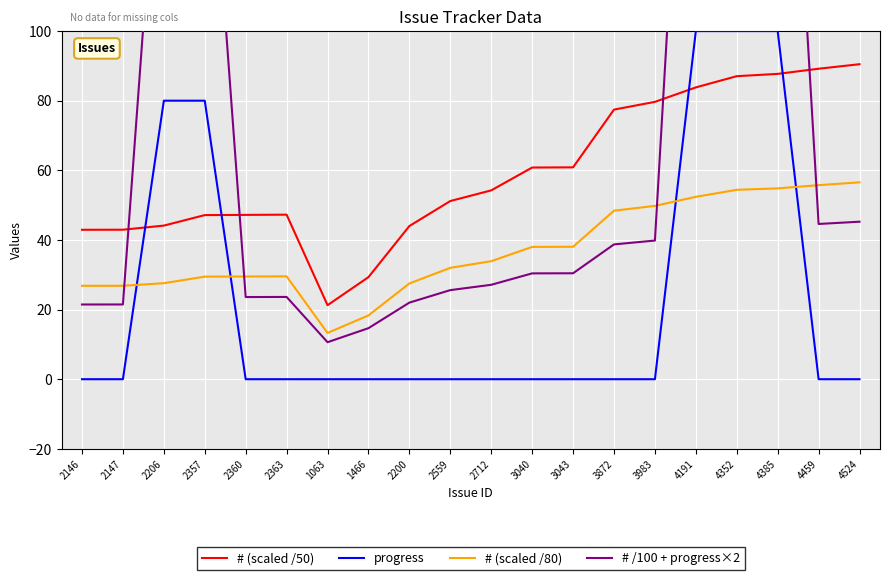

What is the average value of the # (scaled /50) series?

59.4